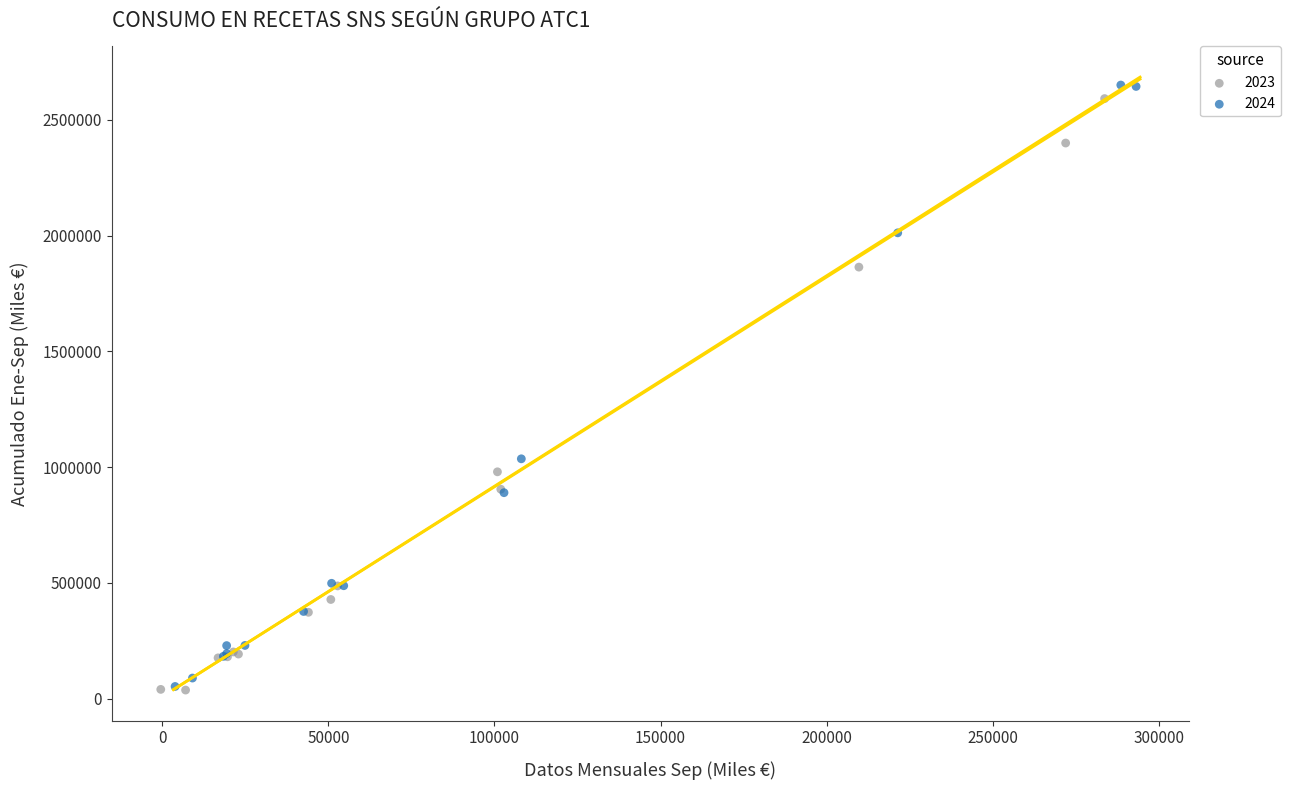

Which series contains the highest Y value?

2024